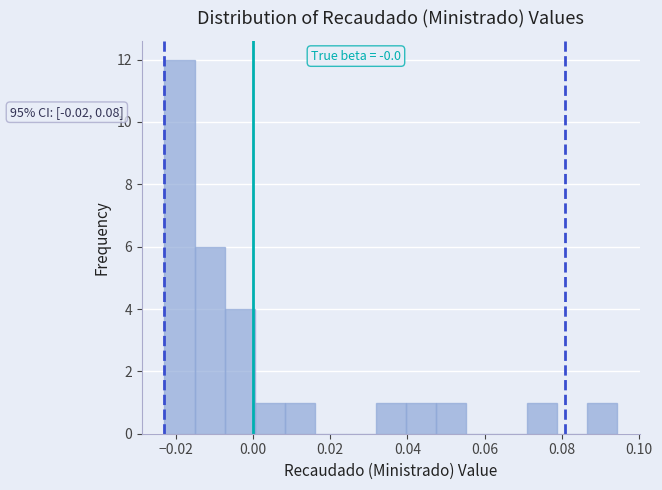

Read against the x-axis, roughly where is the centre of the tallest bar?

-0.020